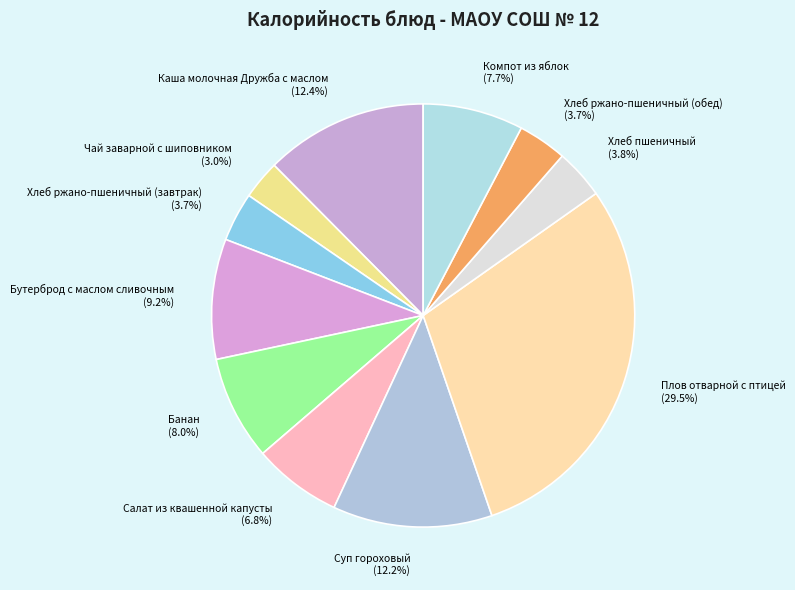

Count the number of slices in the pie.

11